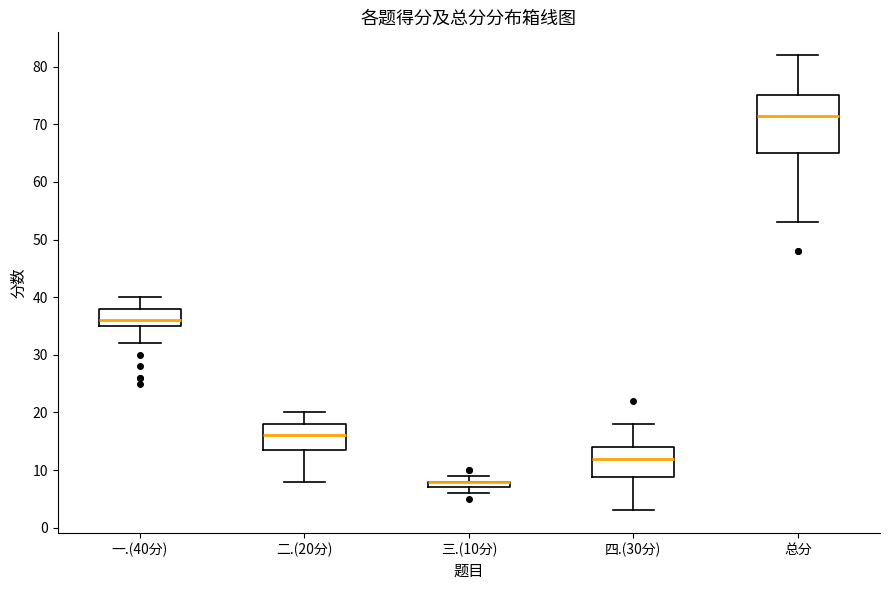

Where does the median line of the box for 四.(30分) sit on the y-axis? The values are not printed on the chart, so give them approximately, as read against the axis.

12